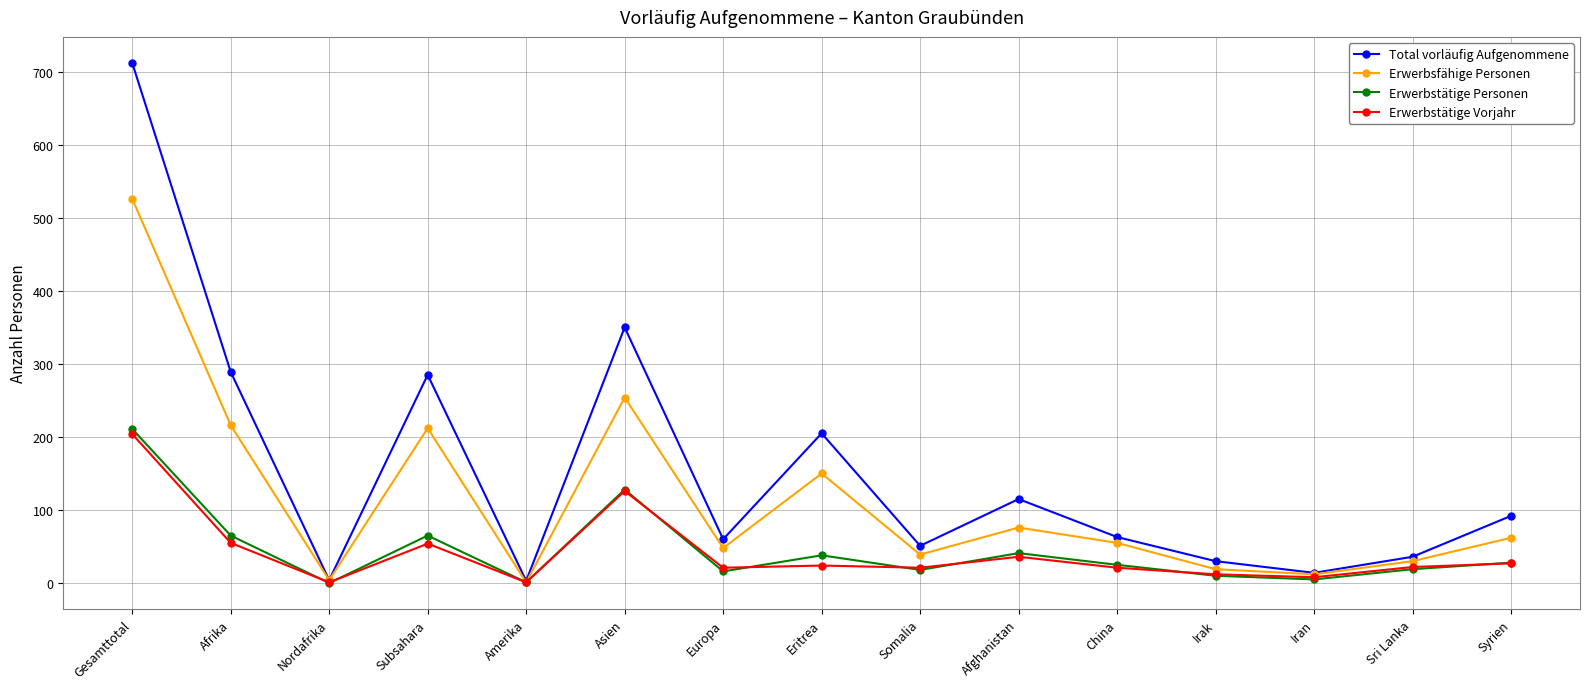

Where is the first local maximum for Erwerbstätige Personen?

Subsahara